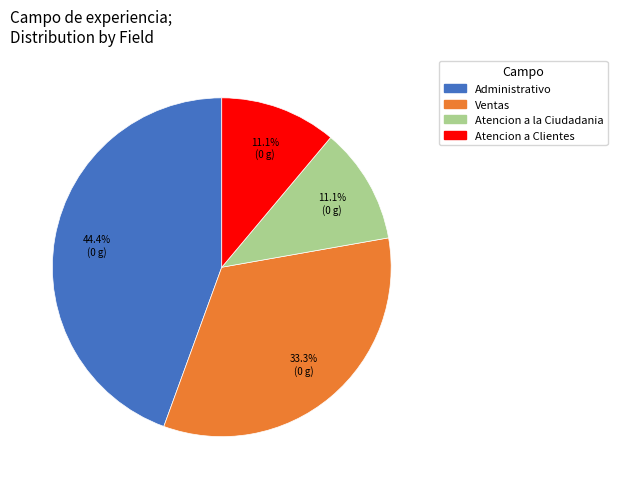

To the nearest percent, what is the difference between the largest and smallest slice percentages?

33%